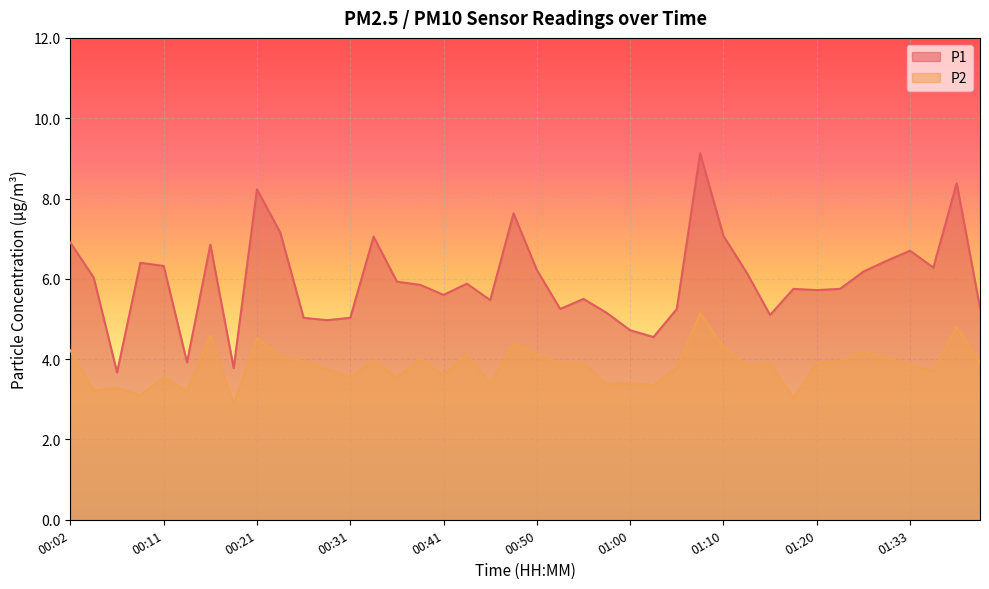

What is the total value across all series at 00:46?

8.8